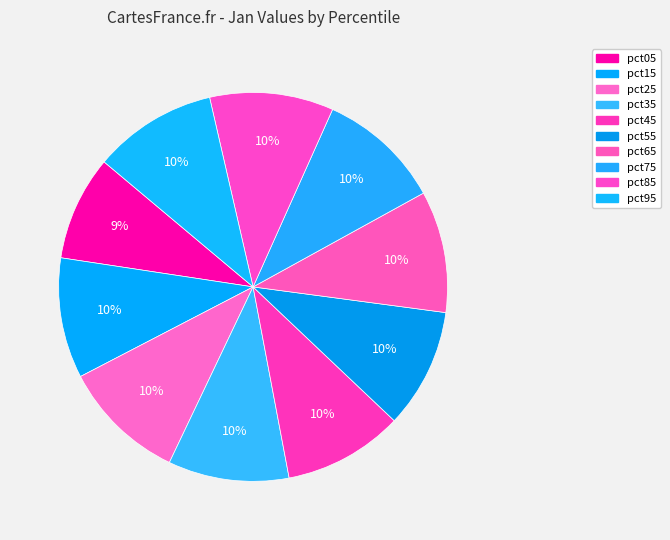

Which slice is the largest?

pct25